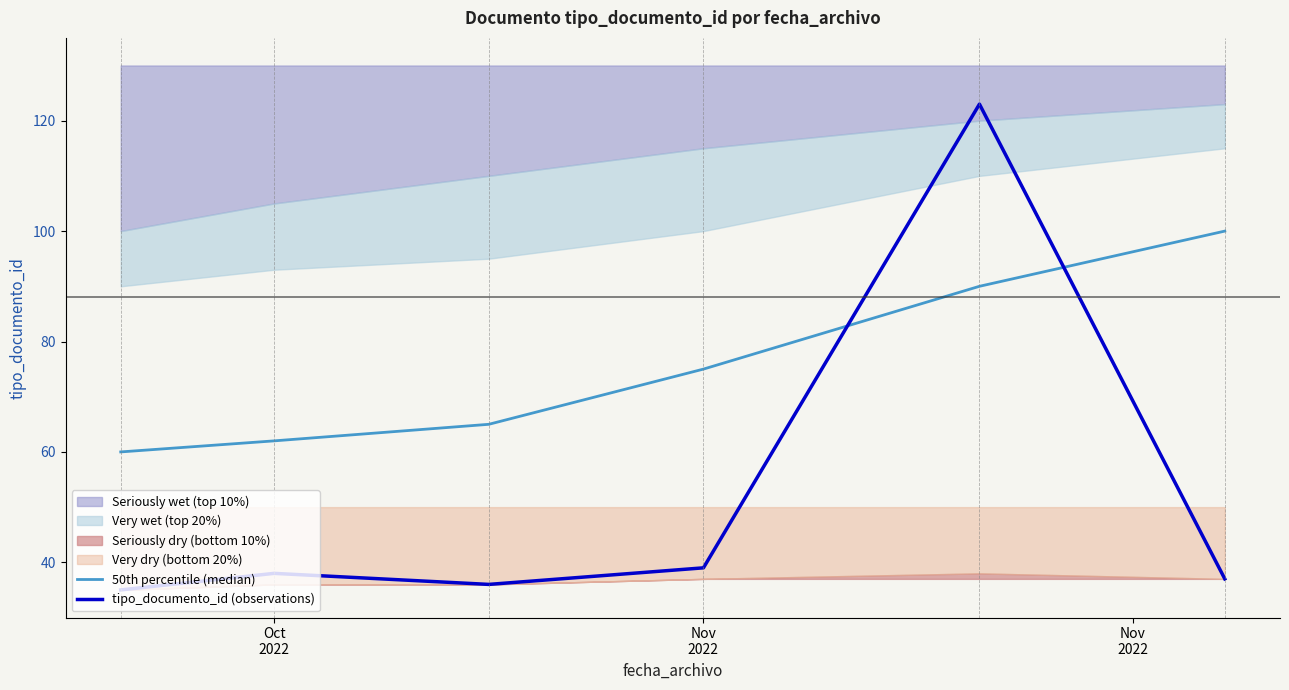

List the labels in order of 50th percentile (median) value, smallest first.

Oct
2022, Nov
2022, Nov
2022, 3, 4, 5